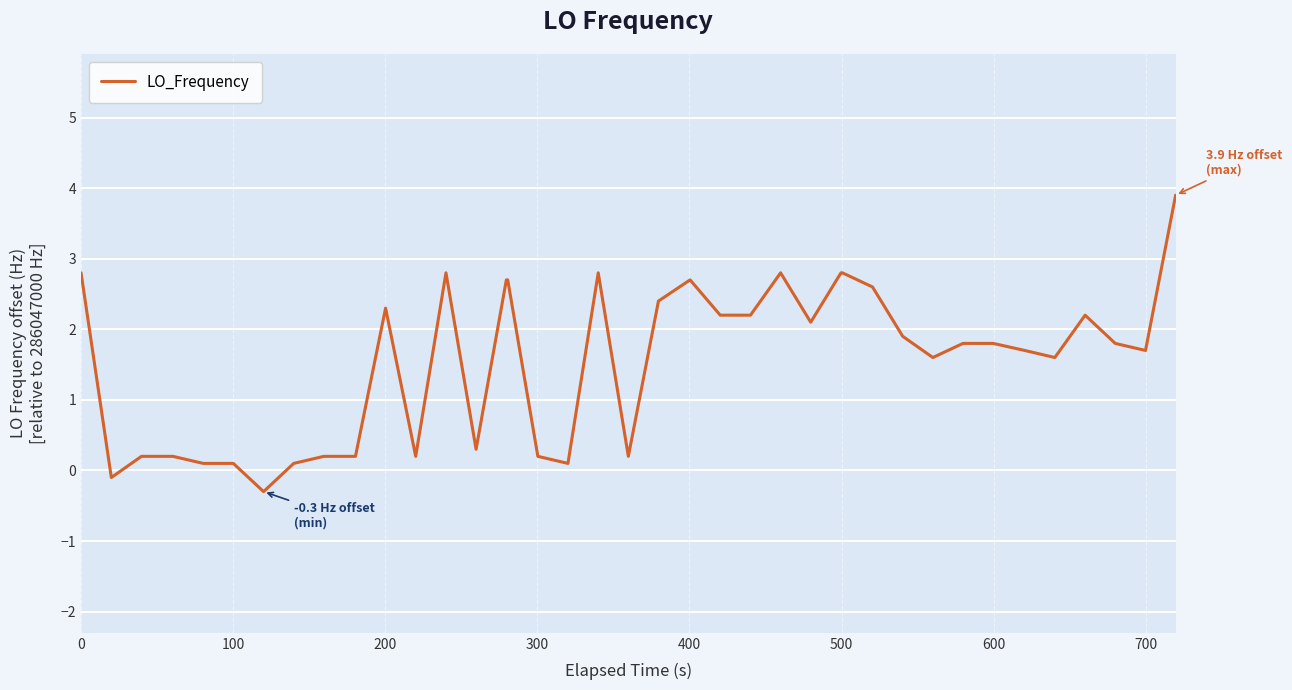

How many positive values are there?

38